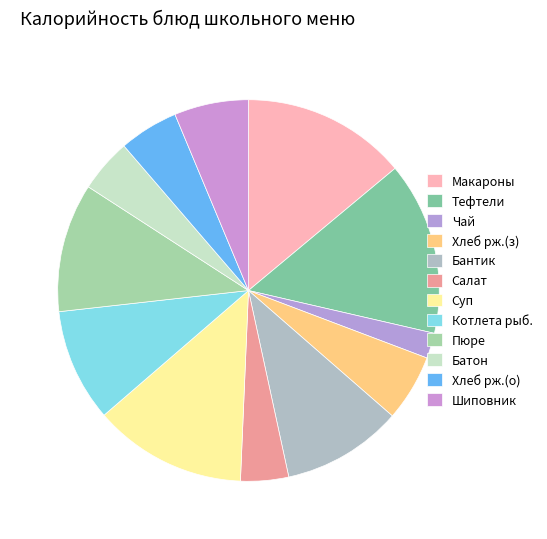

What is the largest slice in the pie chart?

Тефтели мясные